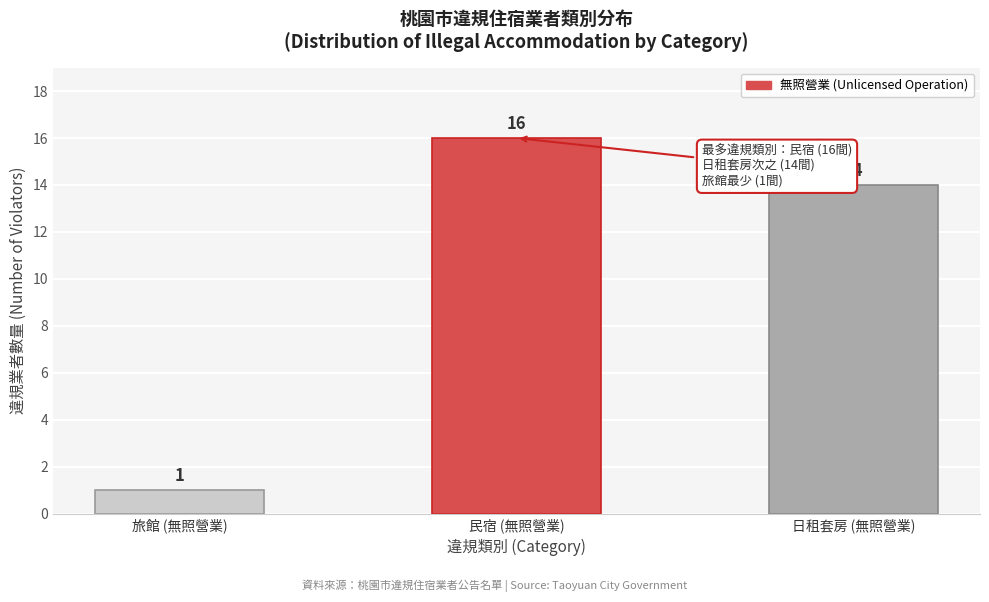

Reading left to right, list all the values displayed in this chart.

旅館 (無照營業)=1	民宿 (無照營業)=16	日租套房 (無照營業)=14